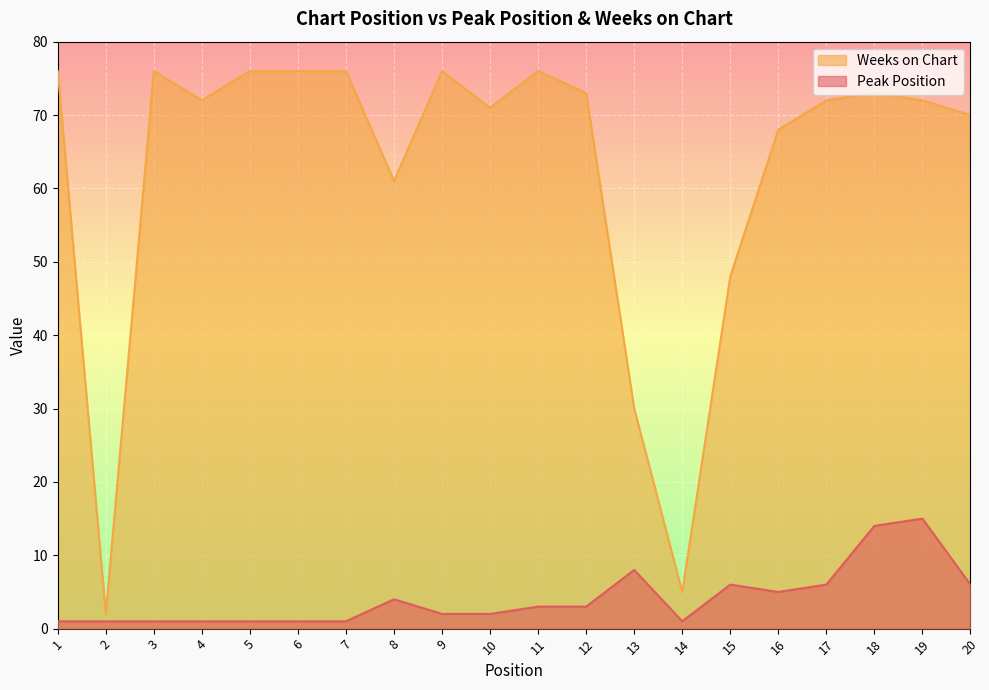

Between 2 and 5, which series saw the biggest shift?

Weeks on Chart